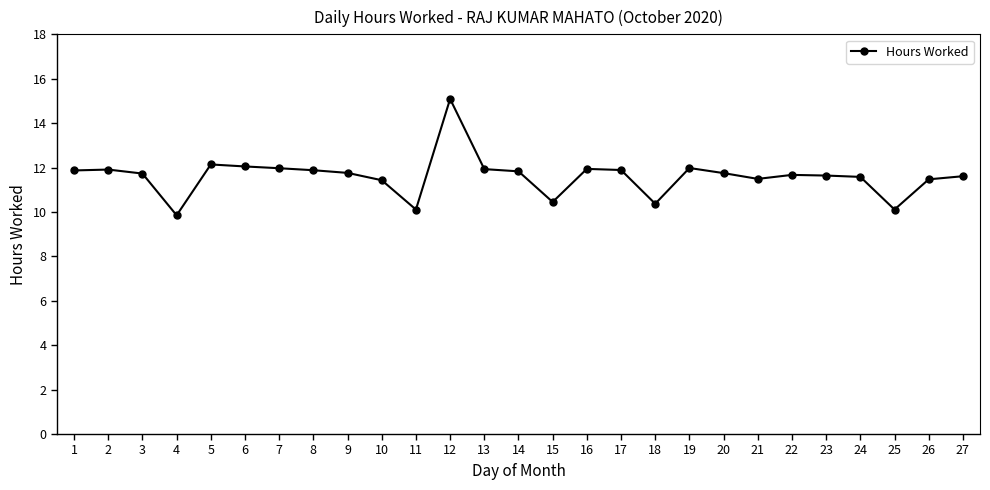

Where does the data first go above 11?

1